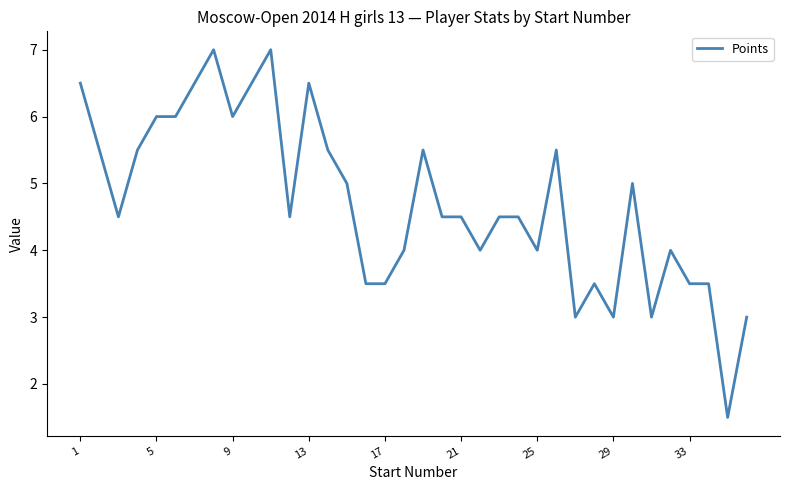

What is the greatest value displayed?

7.0